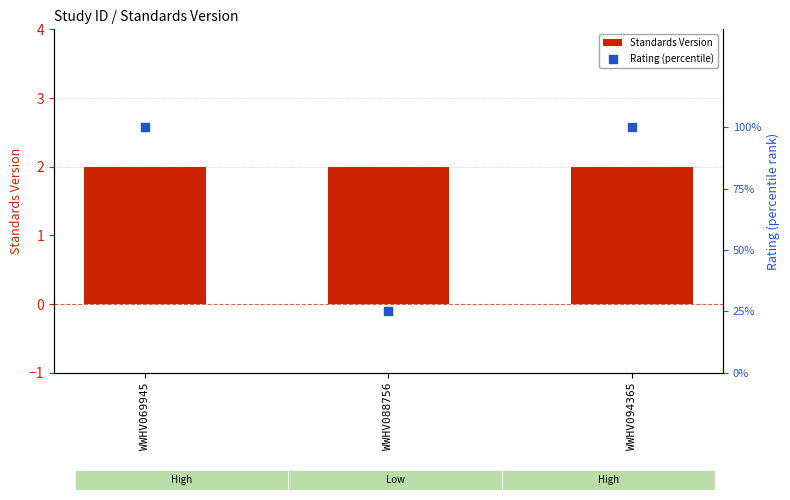

What are all the series names shown in the legend?

Standards Version, Rating (percentile)